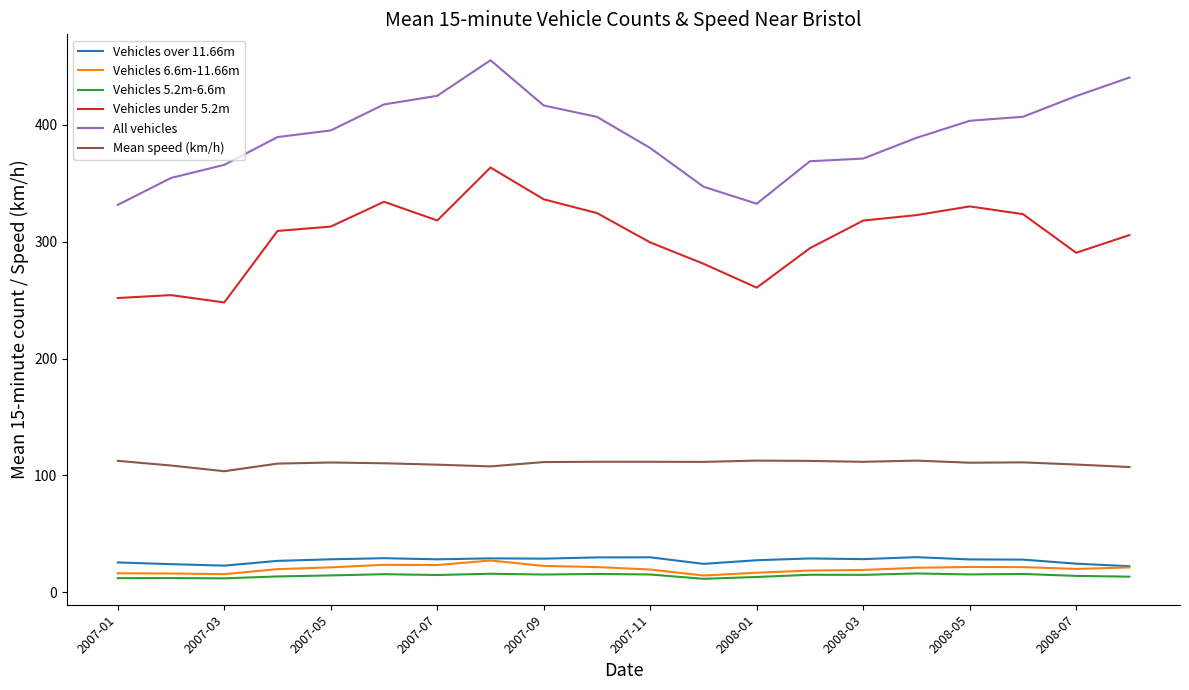

Does the chart display data point markers on the line(s)?

No